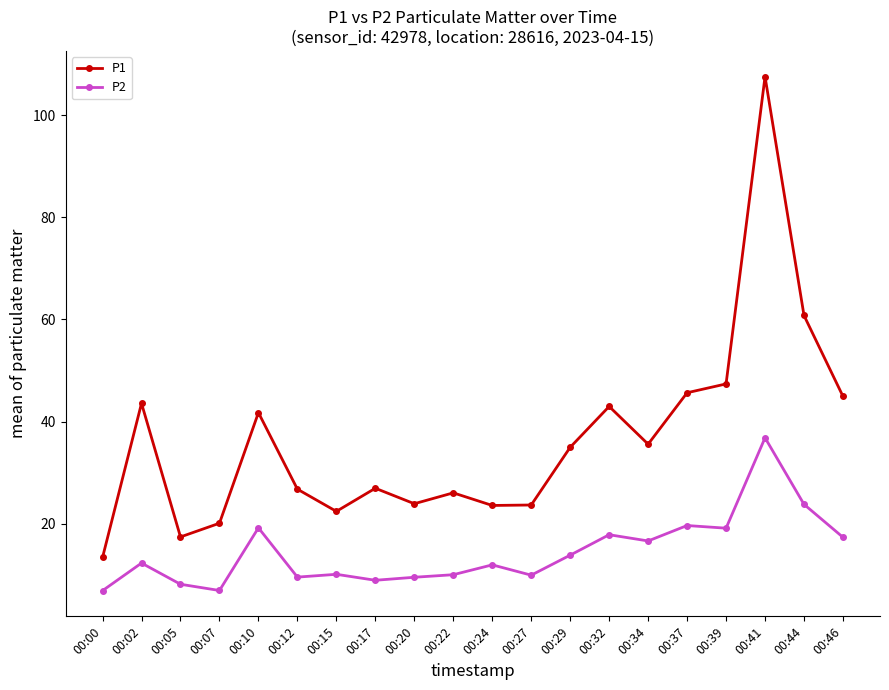

Is it true that P2 equals 8.0 at 00:29?

False